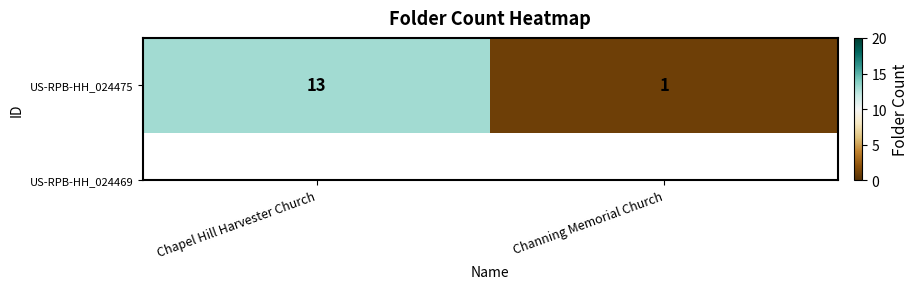

Reading left to right, list all the values displayed in this chart.

Chapel Hill Harvester Church=13	Channing Memorial Church=1